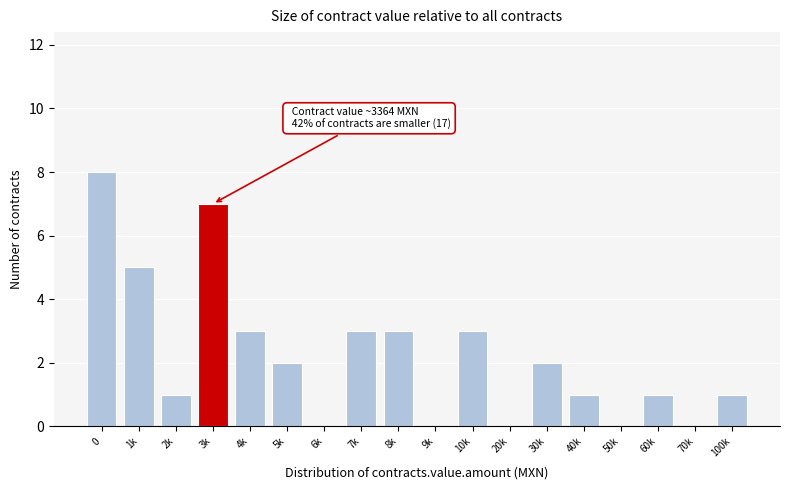

Reading right to left, what are all the values shown in this chart?

100k=1	70k=0	60k=1	50k=0	40k=1	30k=2	20k=0	10k=3	9k=0	8k=3	7k=3	6k=0	5k=2	4k=3	3k=7	2k=1	1k=5	0=8